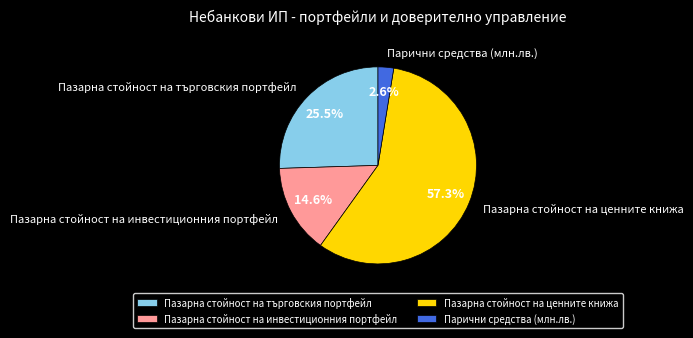

Which category accounts for the majority?

Пазарна стойност на ценните книжа